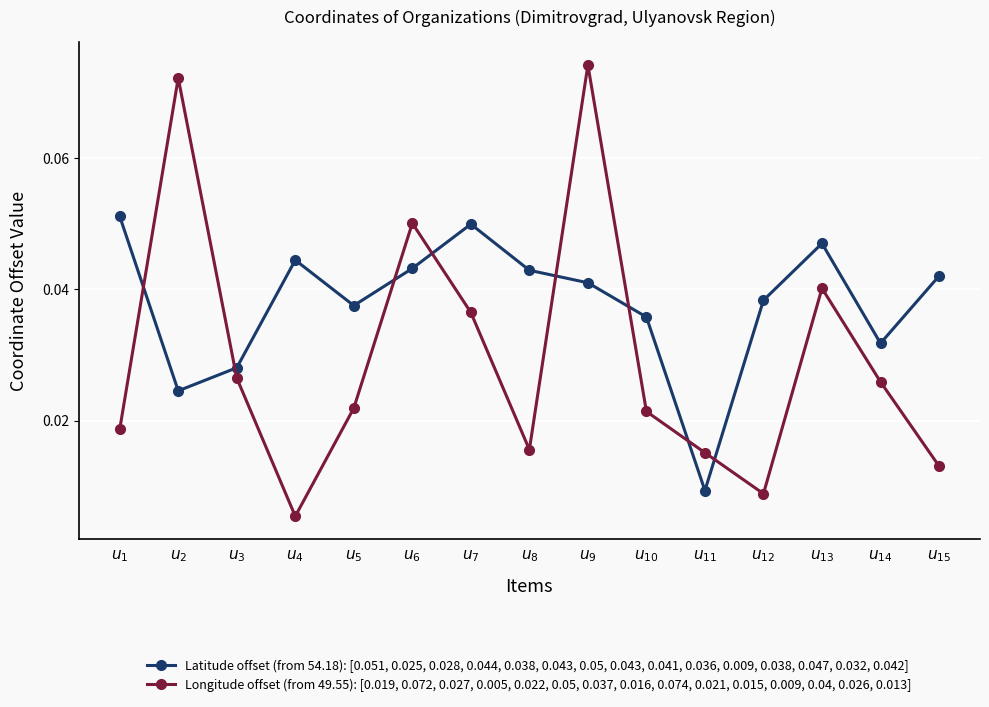

At which category does the chart reach its peak across all series?

$u_{9}$